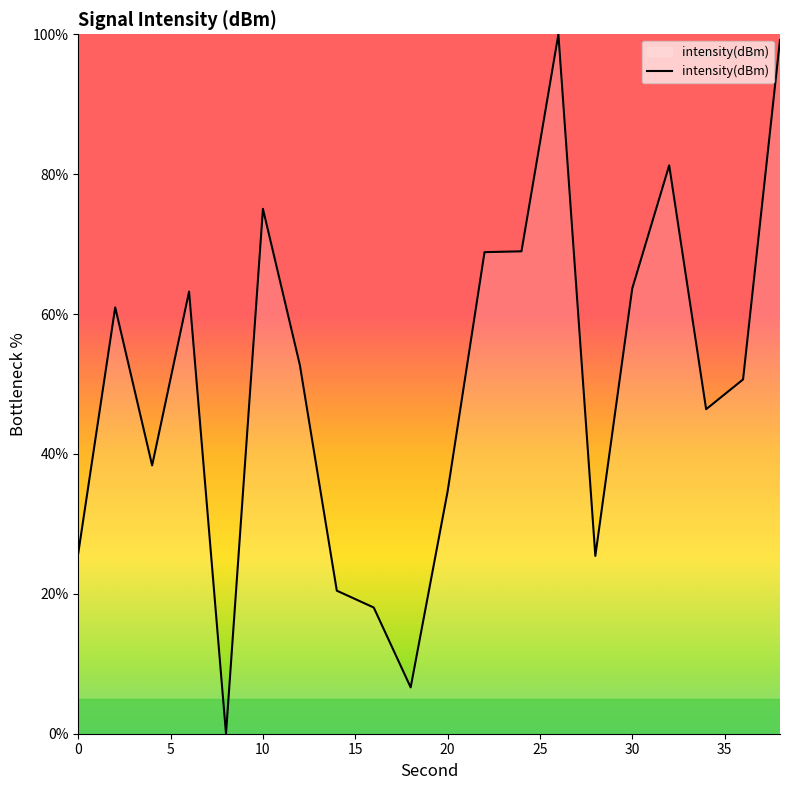

What is the maximum value shown in the chart?

100.0